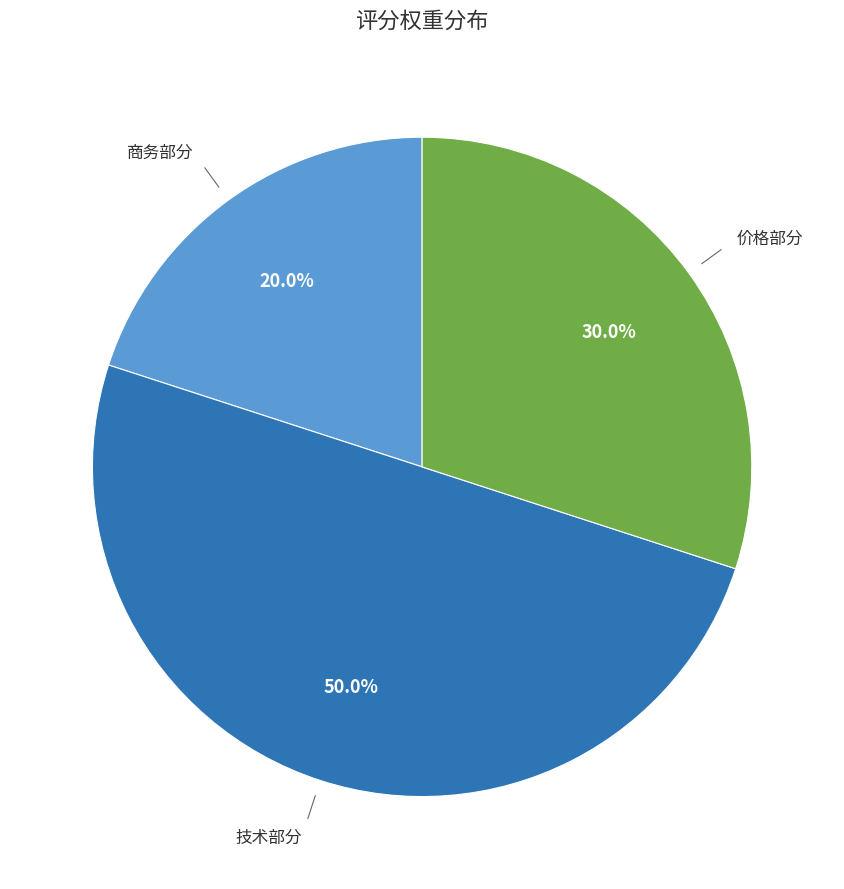

Between 技术部分 and 价格部分, which is larger?

技术部分